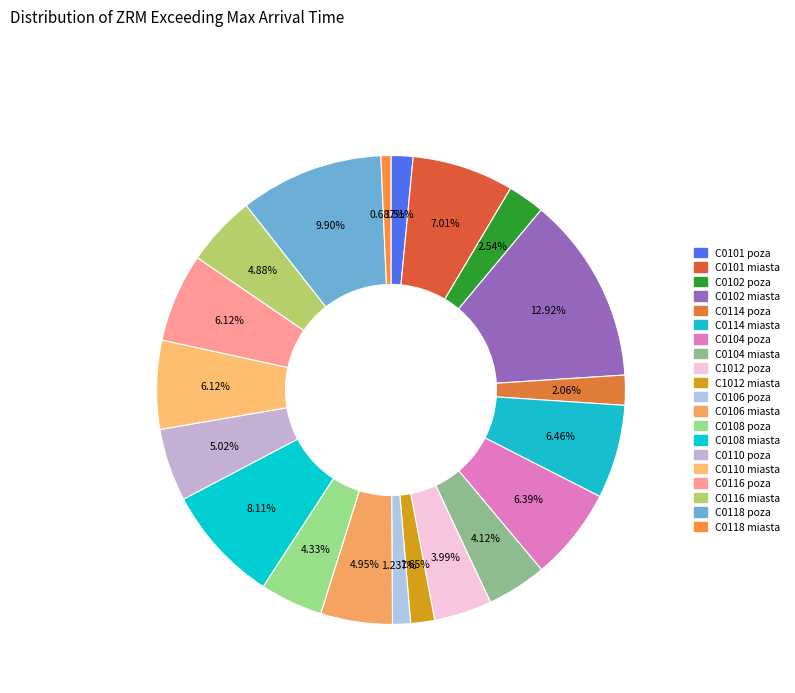

What is the smallest slice in the pie chart?

C0118 miasta